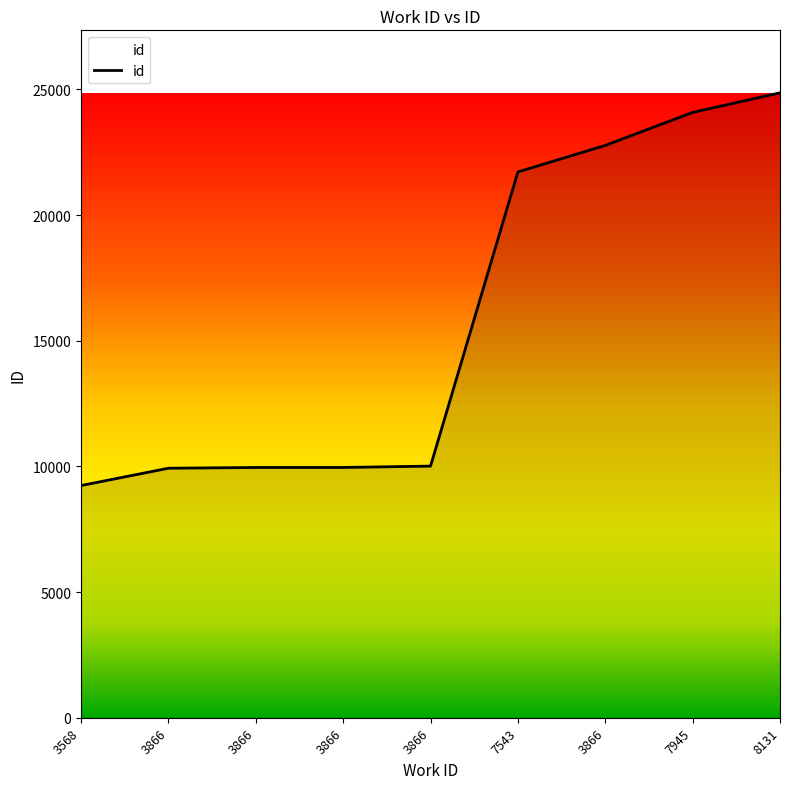

What is the ratio of the value at 3568 to the value at 3866?

0.9